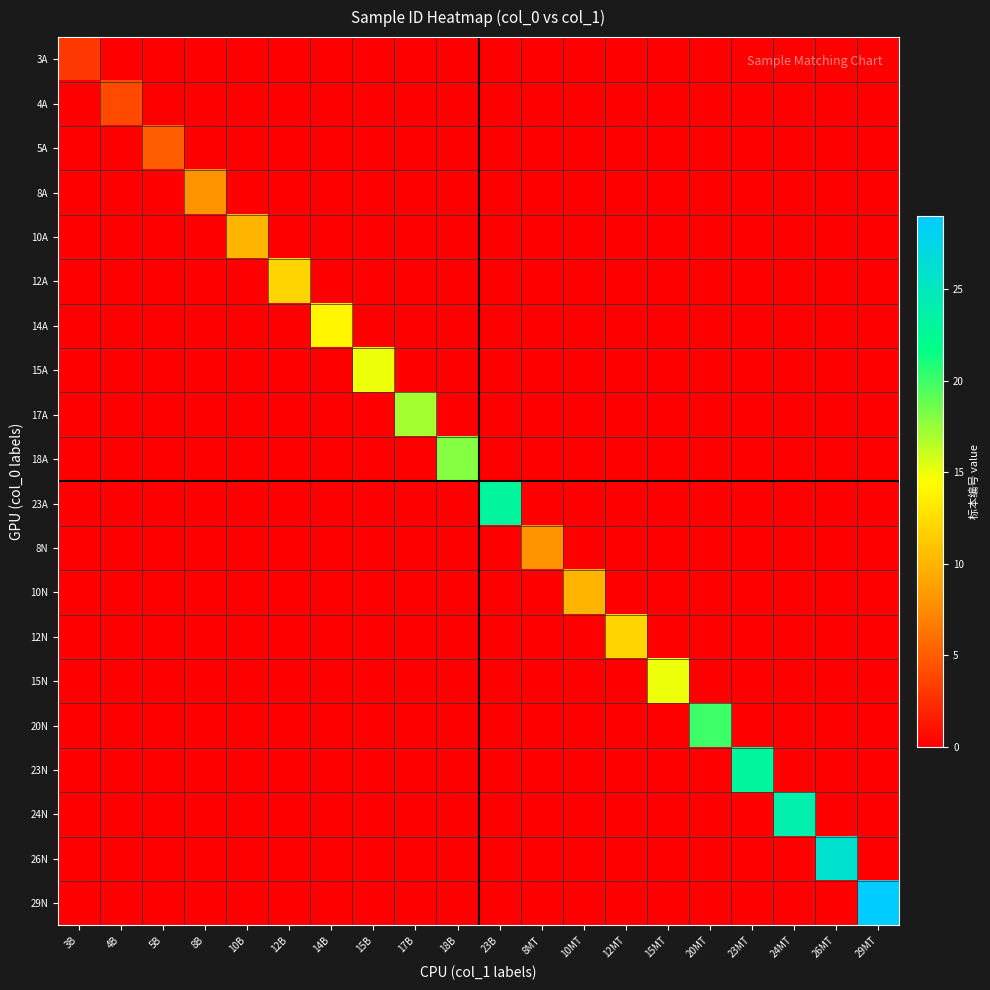

What is the total value across all series at 20MT?

20